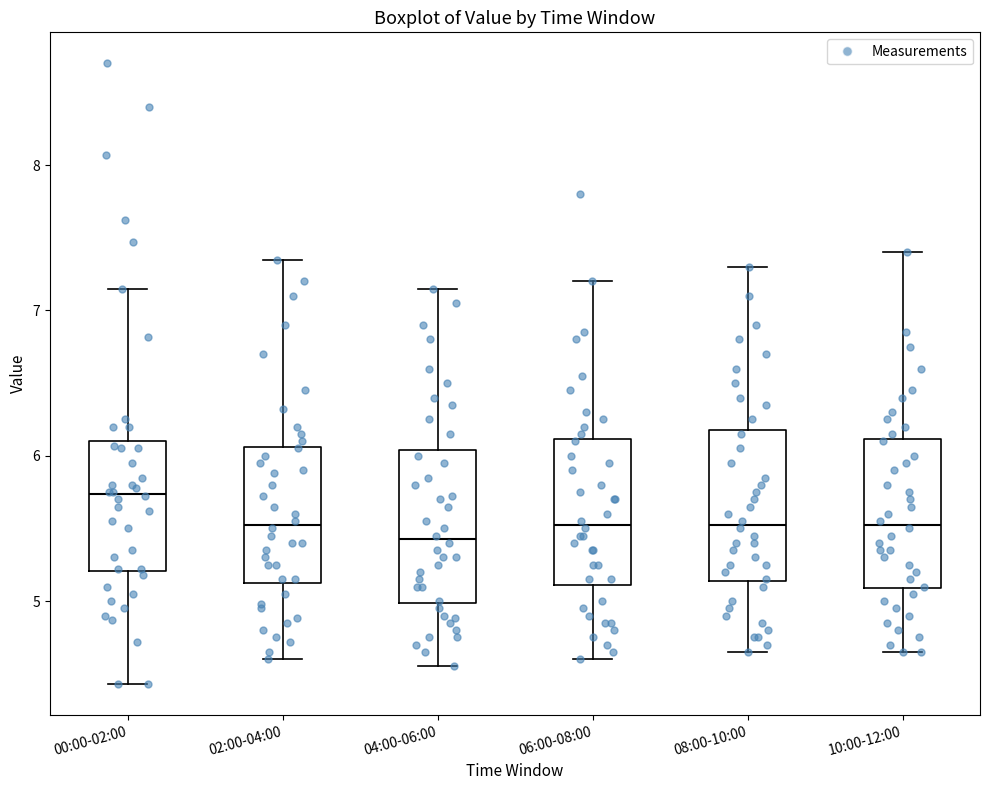

Where does the lower whisker of the box for 00:00-02:00 end on the y-axis? The values are not printed on the chart, so give them approximately, as read against the axis.

4.4